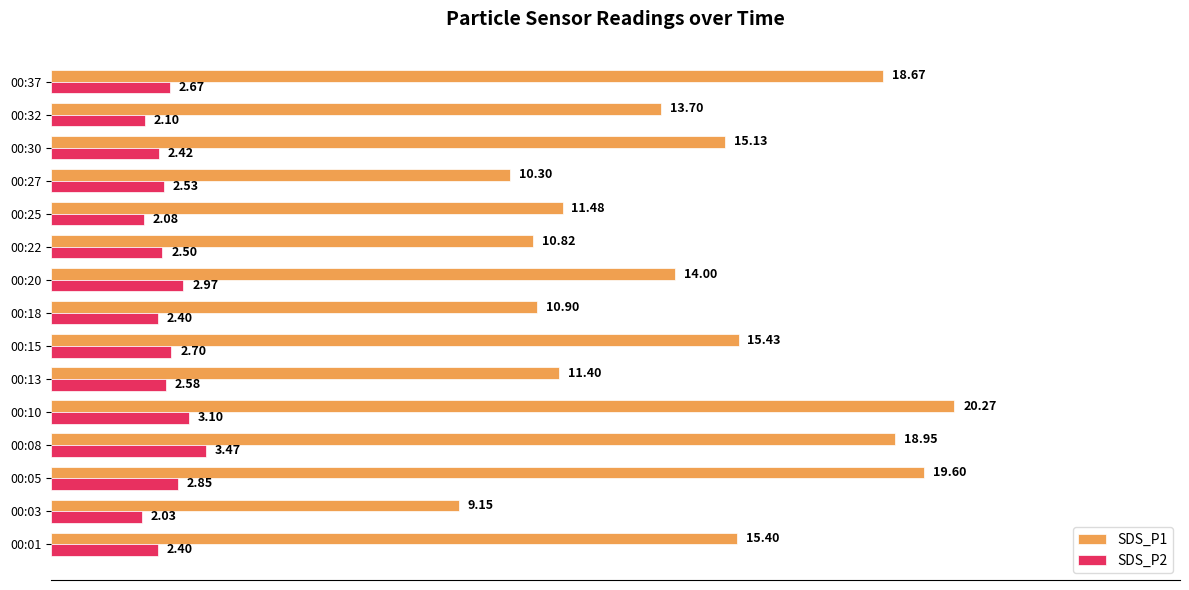

At which category is the sum across all series the highest?

00:10